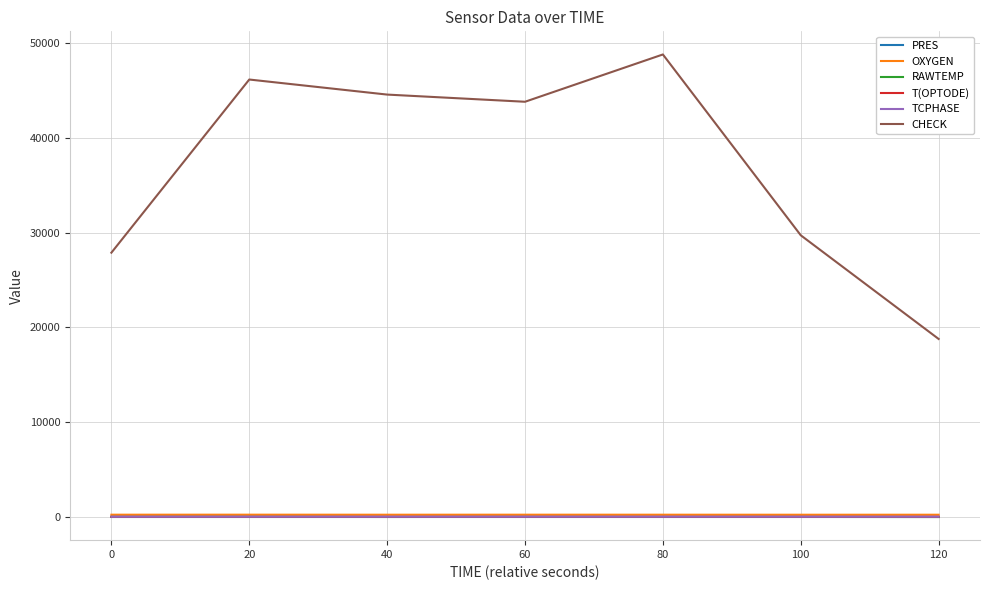

In TCPHASE, how many points are lower than both neighbors (excluding endpoints)?

2